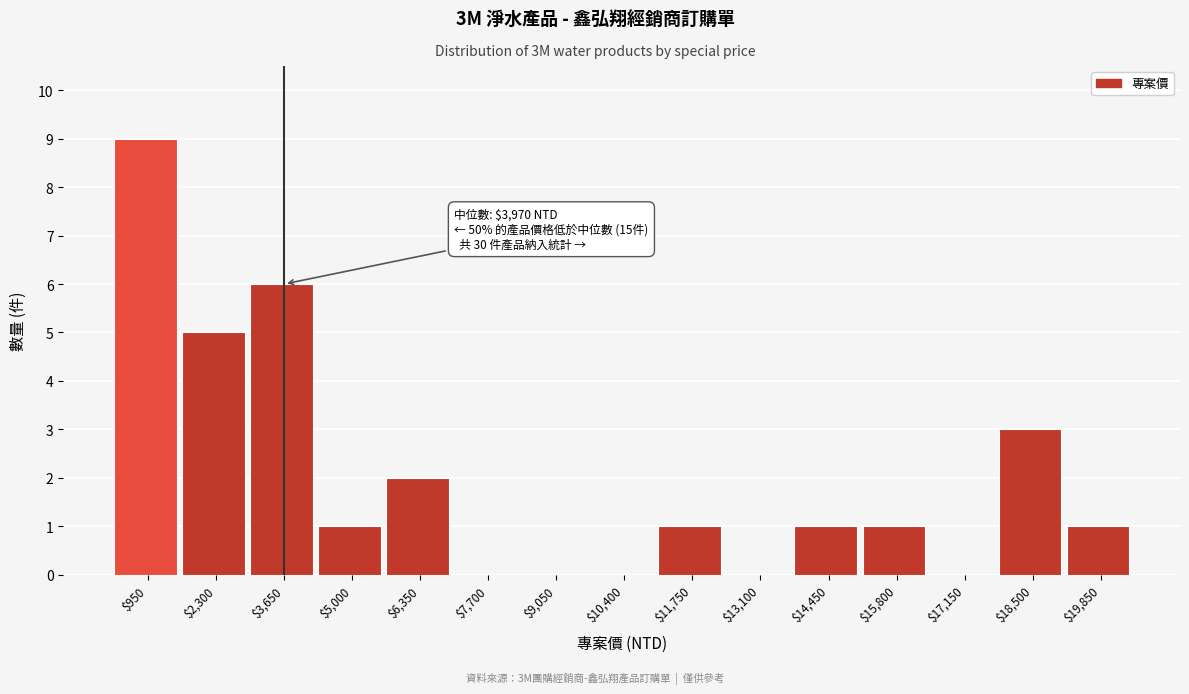

Which category has the highest value across all series?

$950